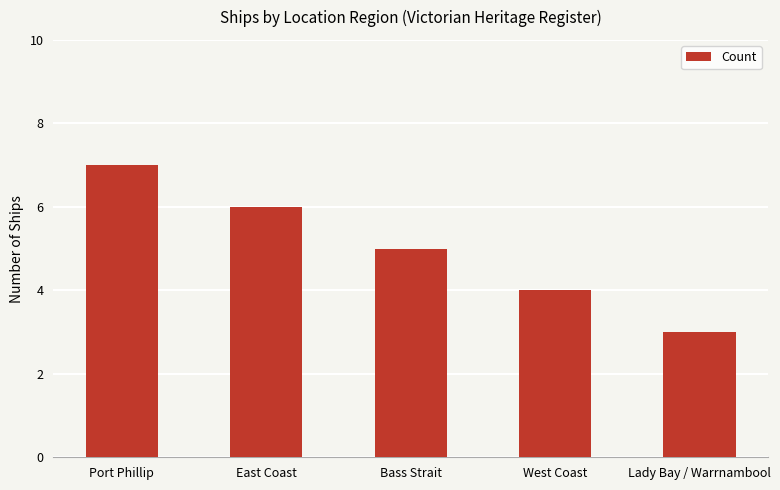

How many series are shown in this chart?

1